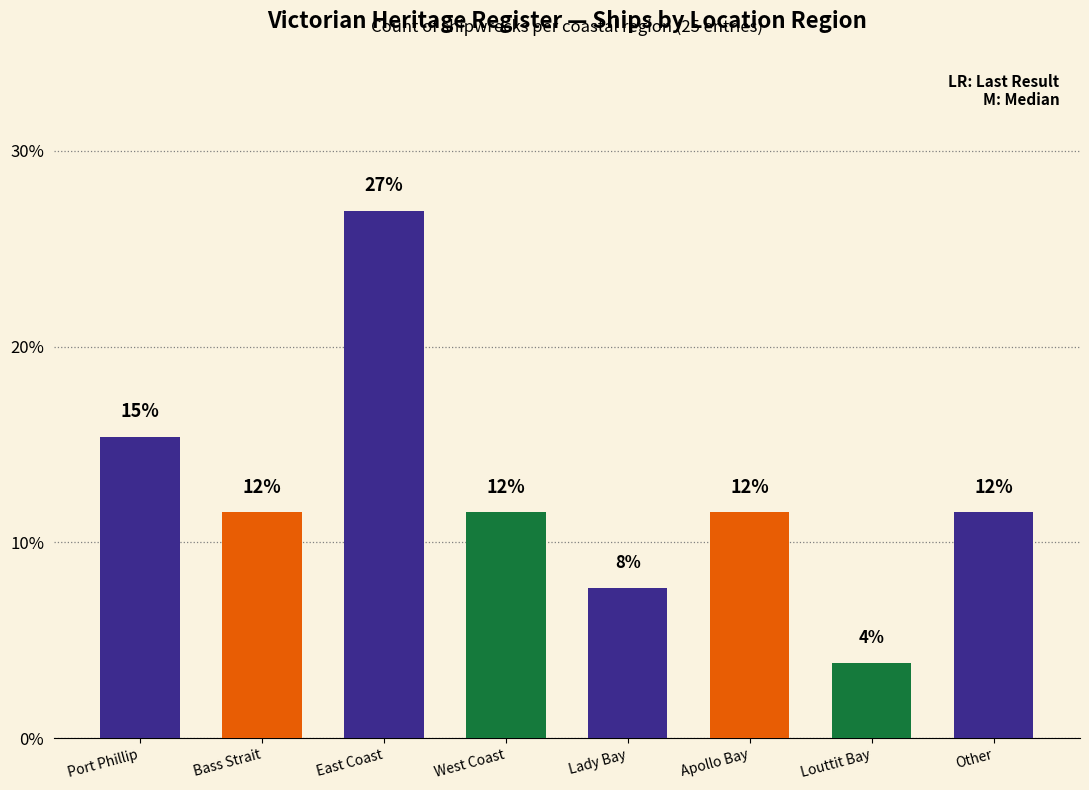

How many bars are there in total?

8